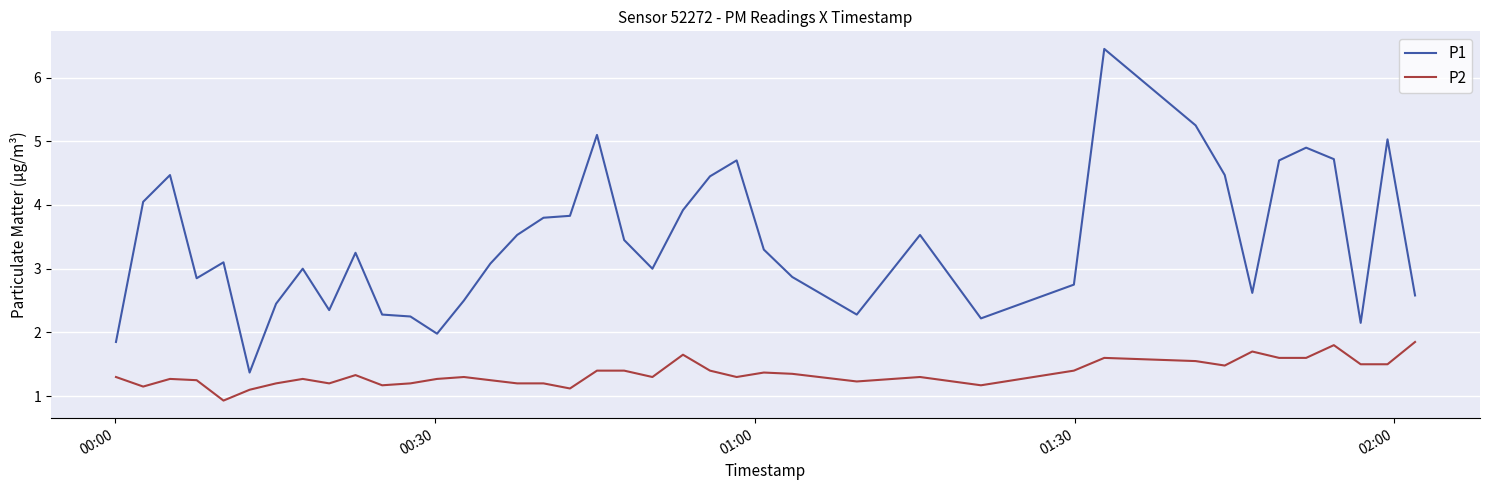

What is the highest value of the P2 series?

1.9